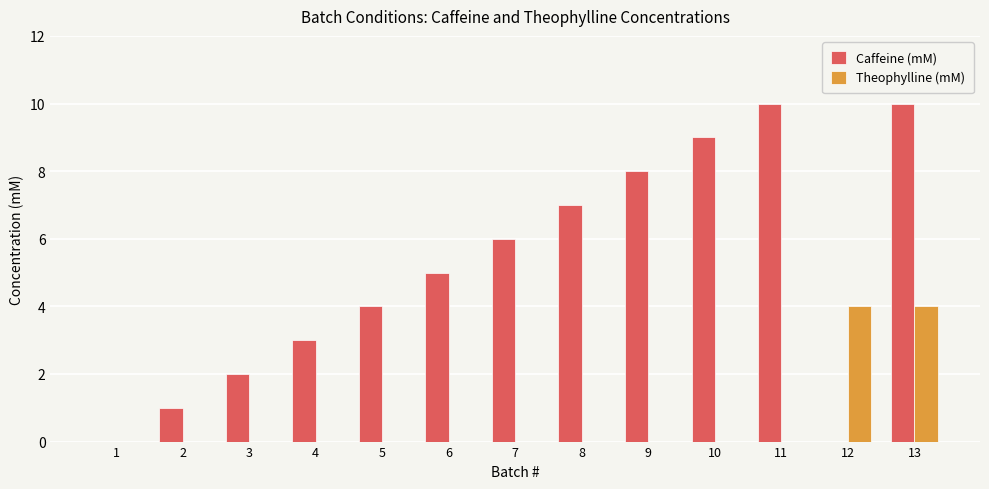

True or false: Caffeine (mM) has a value of -5 at 12.

False